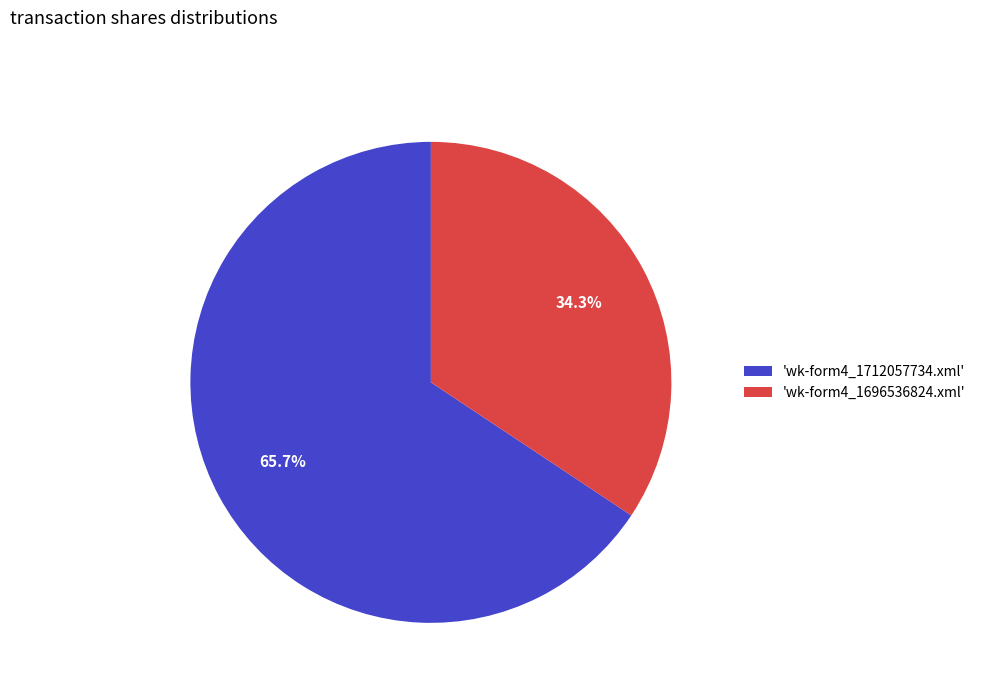

Does 'wk-form4_1696536824.xml' account for over 50% of the chart?

No